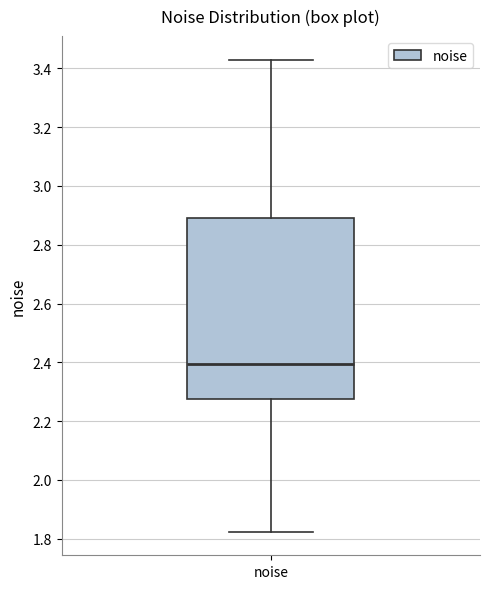

Transcribe this box plot: give where the median line is, the range the box spans, and where the two whiskers end, as read against the y-axis. The values are not printed on the chart, so give them approximately, as read against the axis.

median 2.40, box 2.28 to 2.90, whiskers 1.82 to 3.42